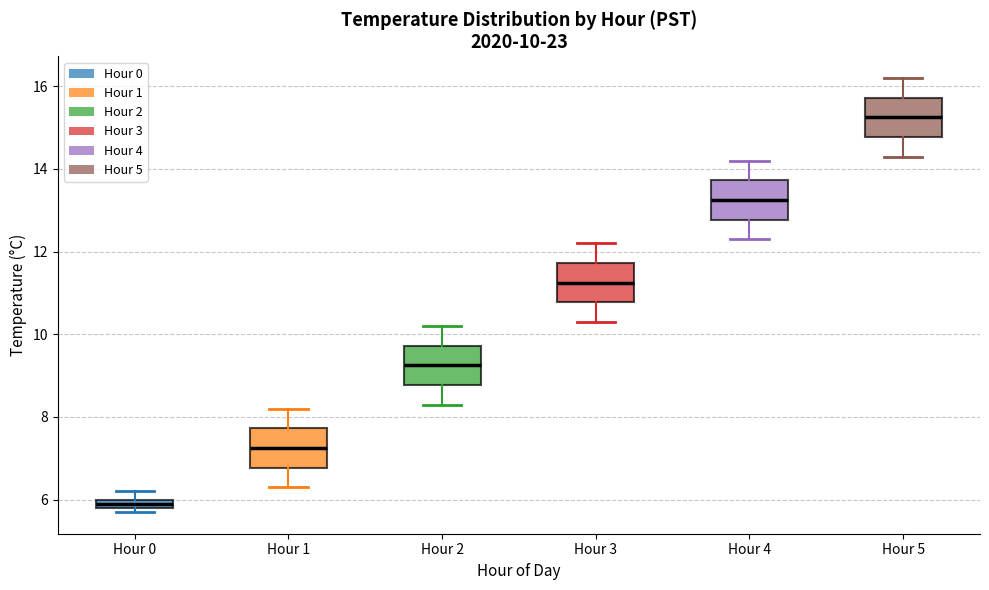

Which box's median line is the lowest?

Hour 0